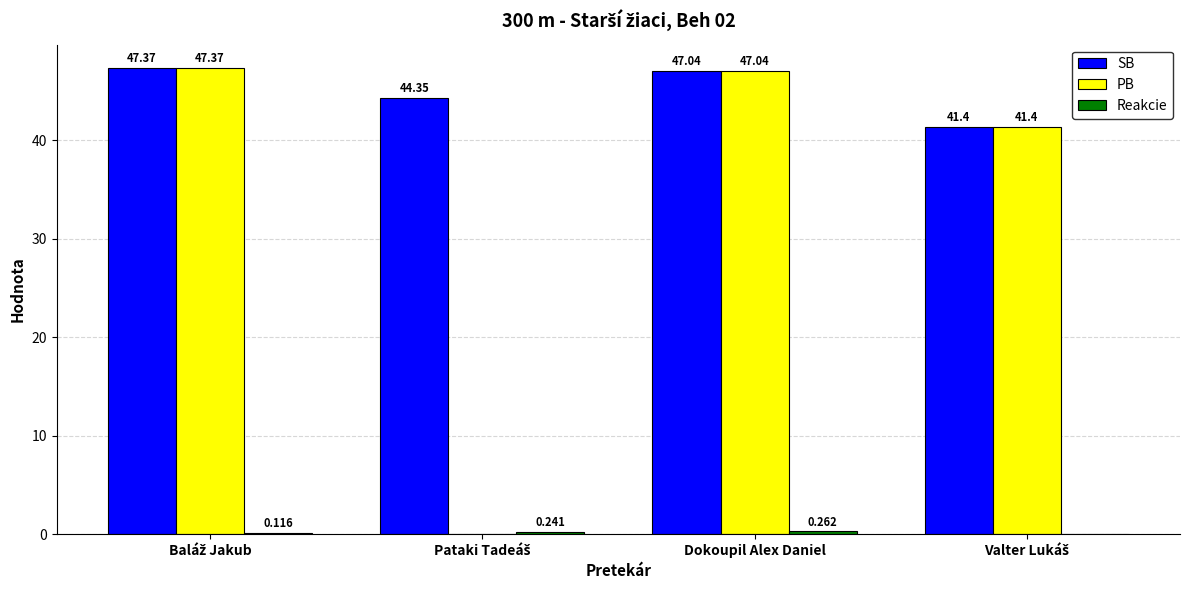

Which series has the largest total across all categories?

SB